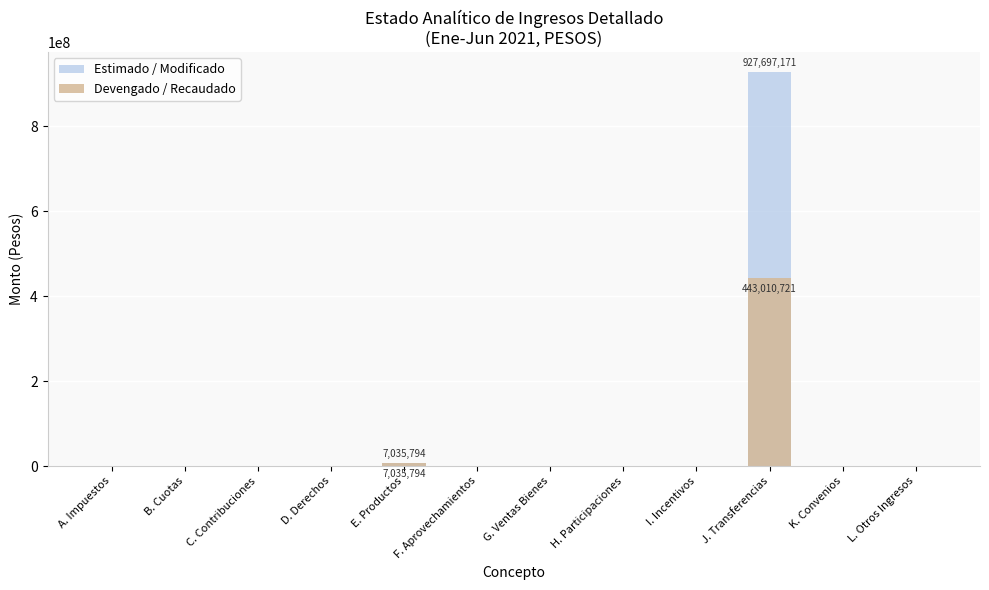

Which category has the lowest value across all series?

A. Impuestos